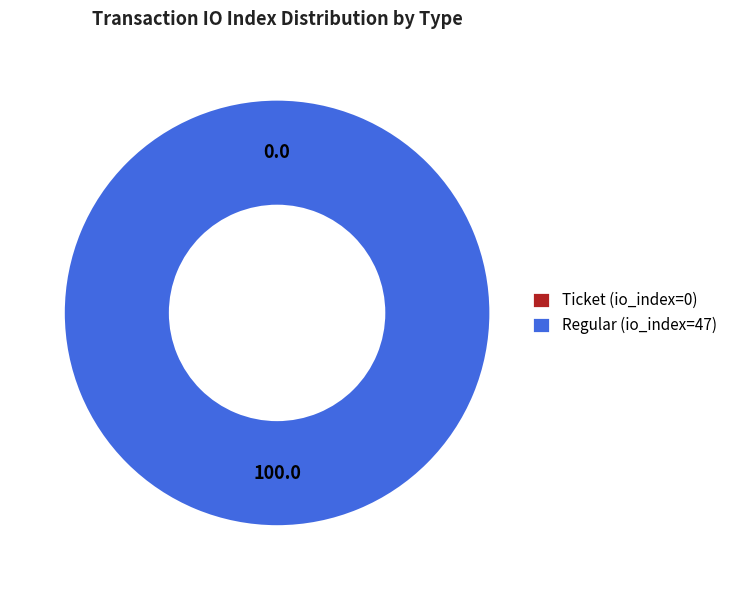

To the nearest percent, what percentage of the pie is Regular (io_index=47)?

100%